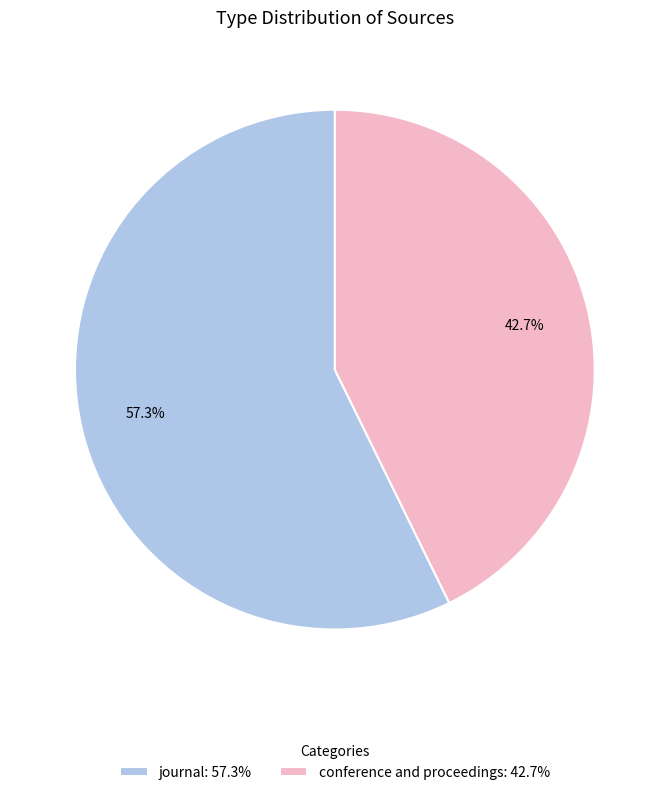

To the nearest percent, what is the difference between the journal and conference and proceedings slice percentages?

15%